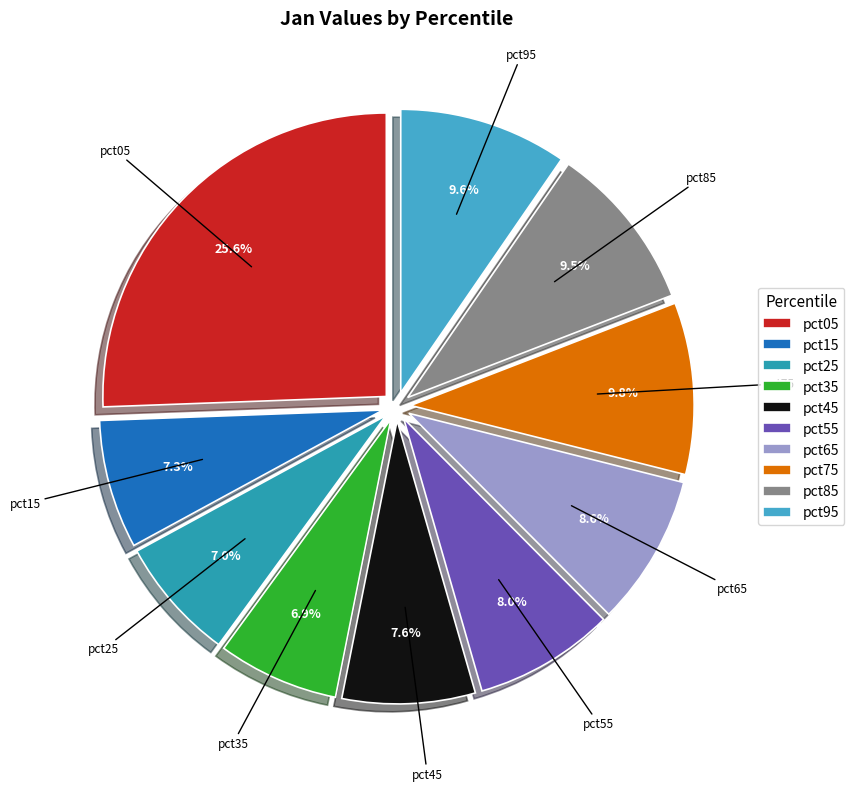

Does any single category account for the majority?

No